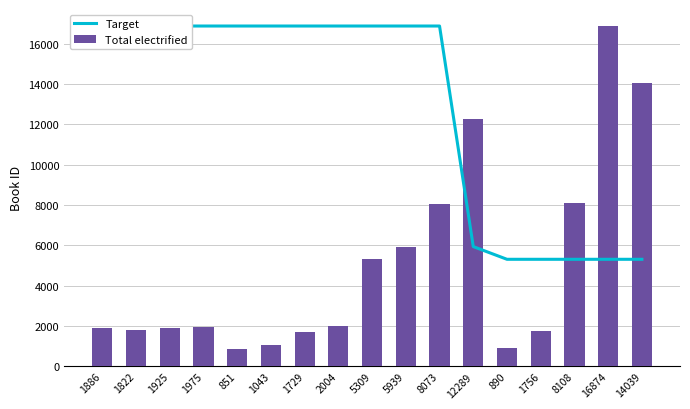

Which series has the largest total across all categories?

Target